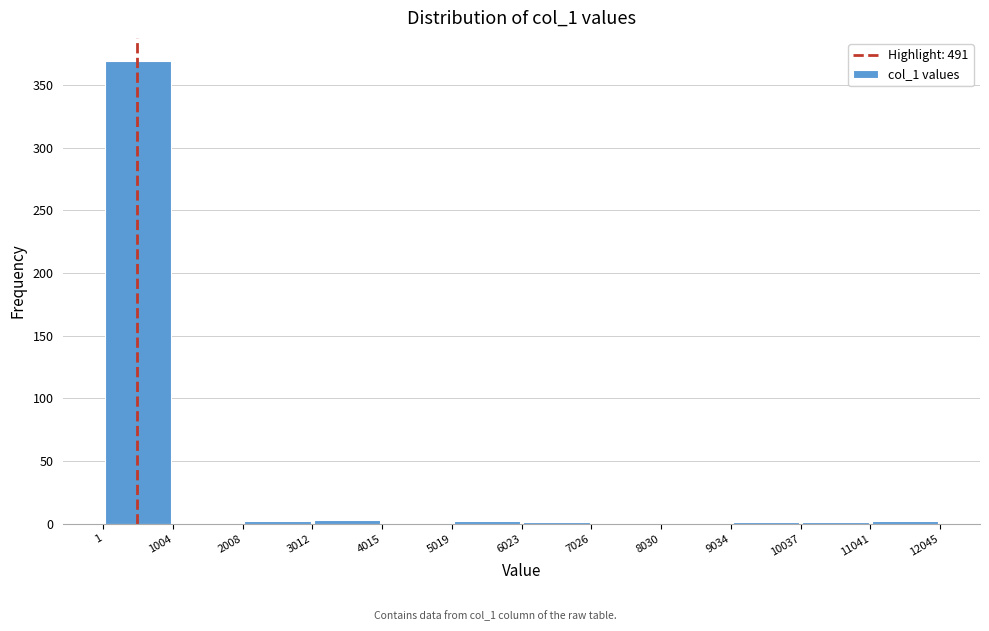

What is the height of the bar covering 1 to 1004 on the x-axis? The values are not printed on the chart, so give them approximately, as read against the axis.

370